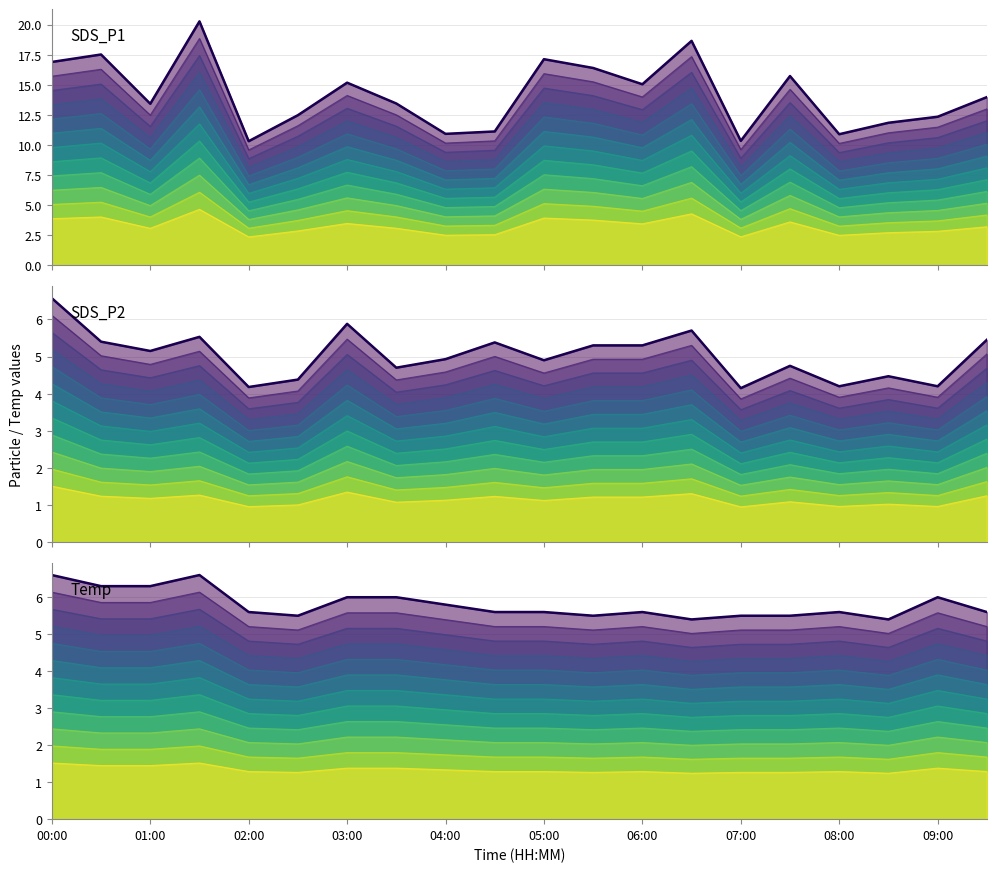

Reading left to right, list all the values displayed in this chart.

SDS_P1 (max): 16.9	17.5	13.4	20.3	10.3	12.5	15.2	13.4	10.9	11.1	17.1	16.4	15.1	18.6	10.3	15.7	10.9	11.8	12.3	14.0
SDS_P2 (max): 6.6	5.4	5.2	5.5	4.2	4.4	5.9	4.7	4.9	5.4	4.9	5.3	5.3	5.7	4.2	4.8	4.2	4.5	4.2	5.5
Temp (max): 6.6	6.3	6.3	6.6	5.6	5.5	6.0	6.0	5.8	5.6	5.6	5.5	5.6	5.4	5.5	5.5	5.6	5.4	6.0	5.6